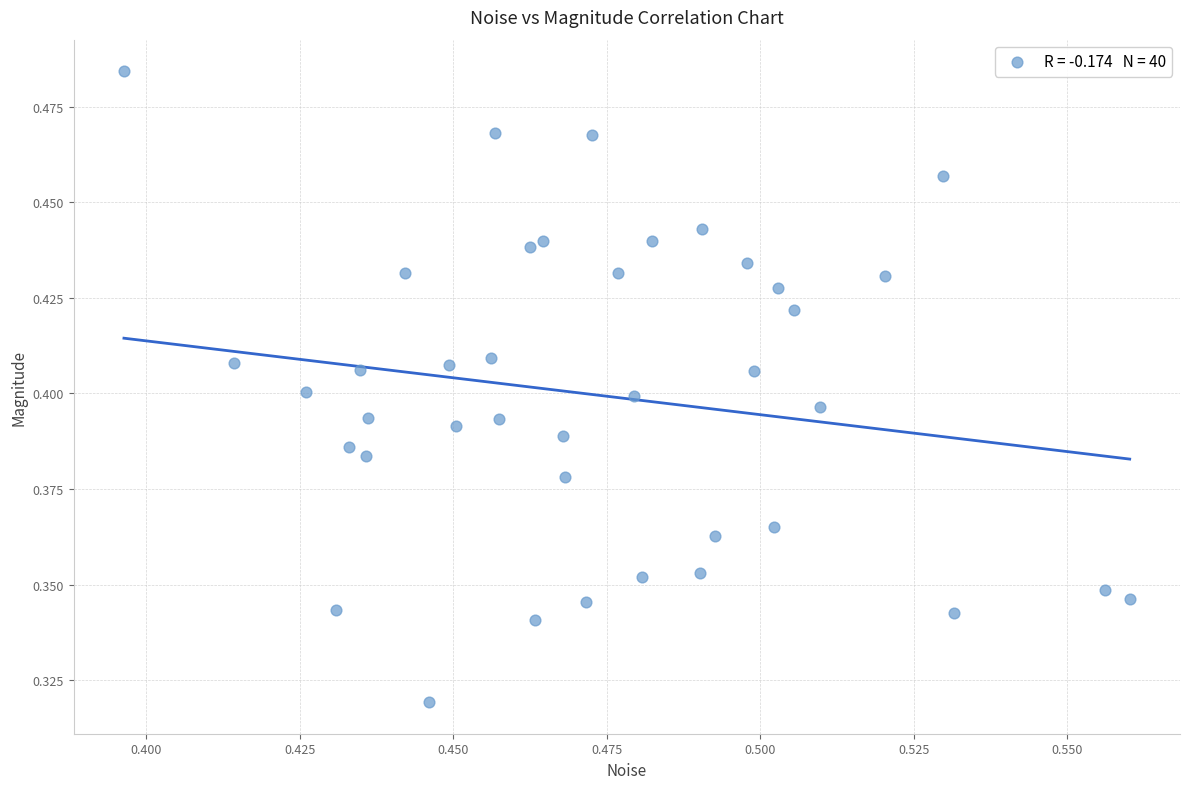

How many points are shown in the scatter plot?

40